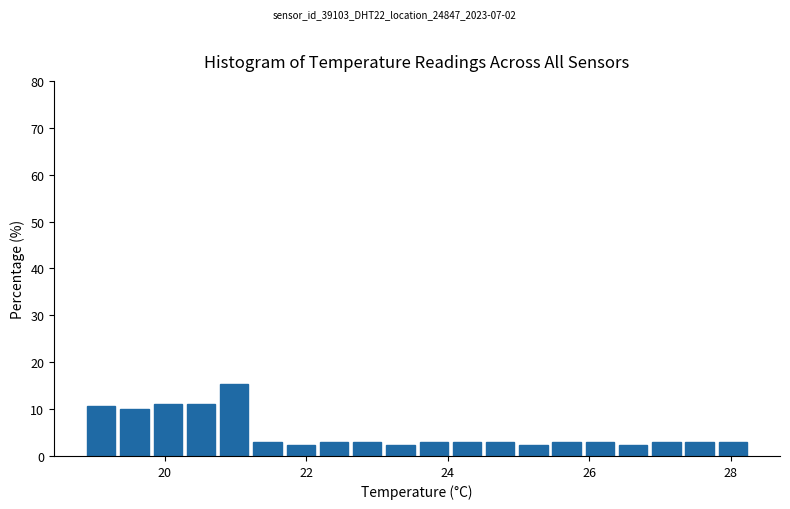

Around what value on the x-axis is the tallest bar? Give the approximate position of its centre, as read against the axis.

21.0